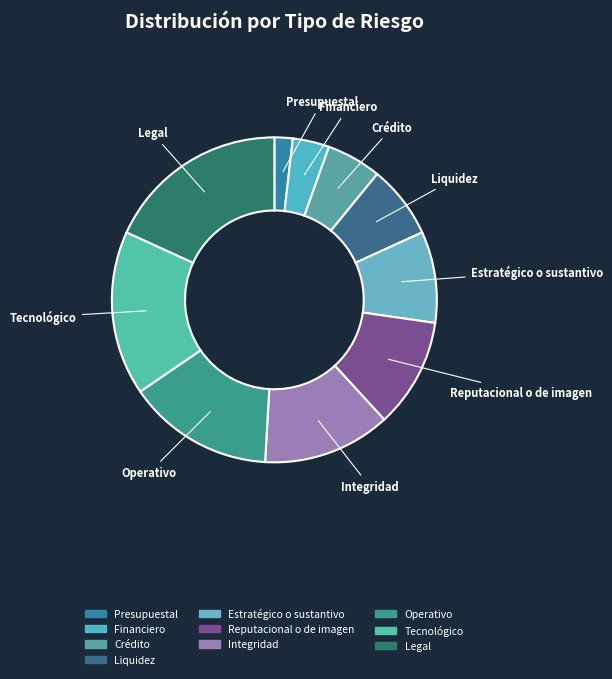

To the nearest percent, what portion does Integridad represent?

13%